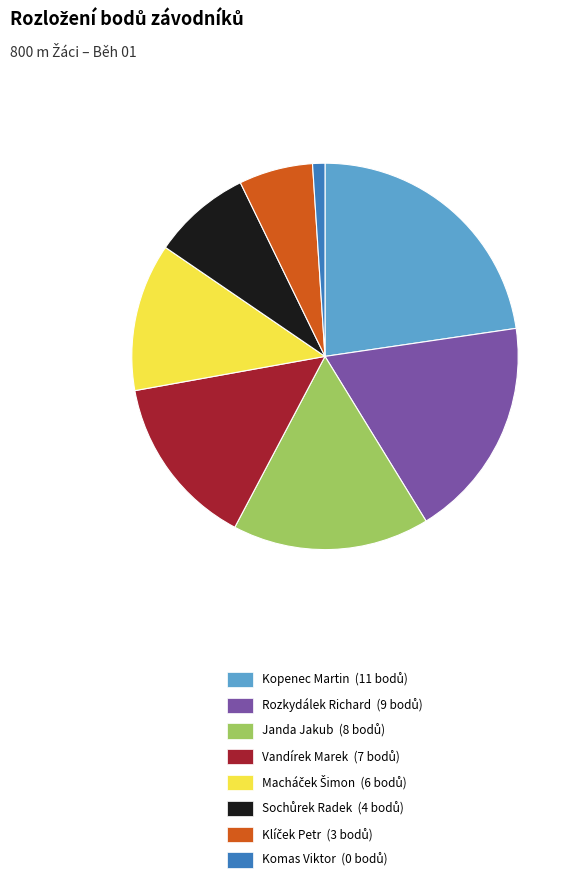

How many slices are in this pie chart?

8